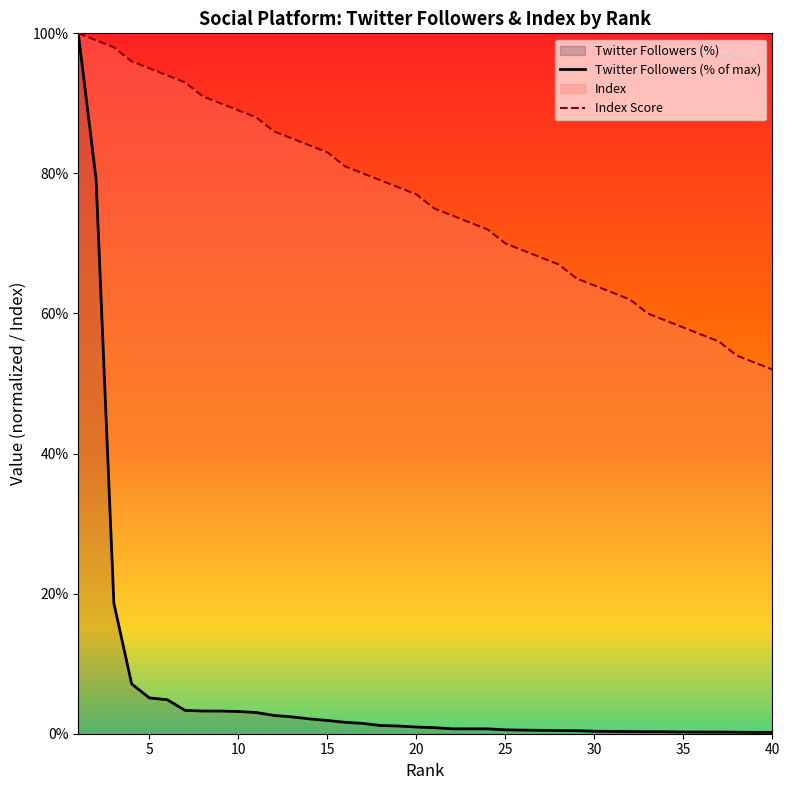

Which series has the largest range (max minus min)?

Twitter Followers (% of max)